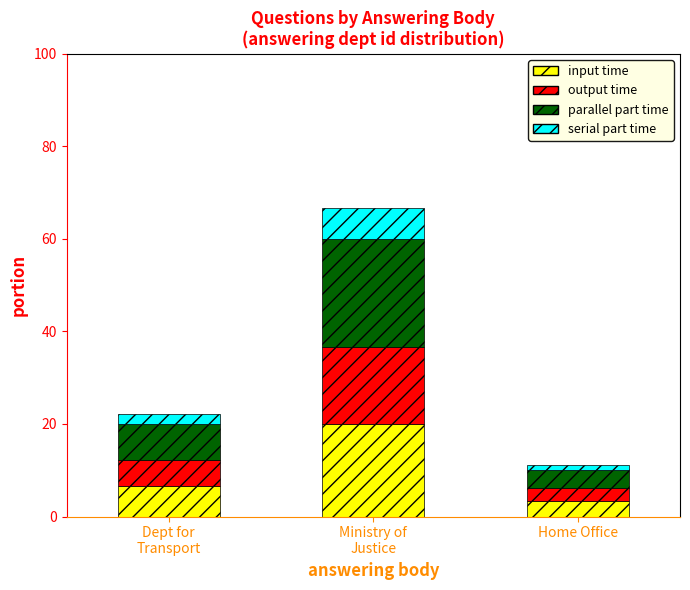

What is the minimum value for input time?

3.3